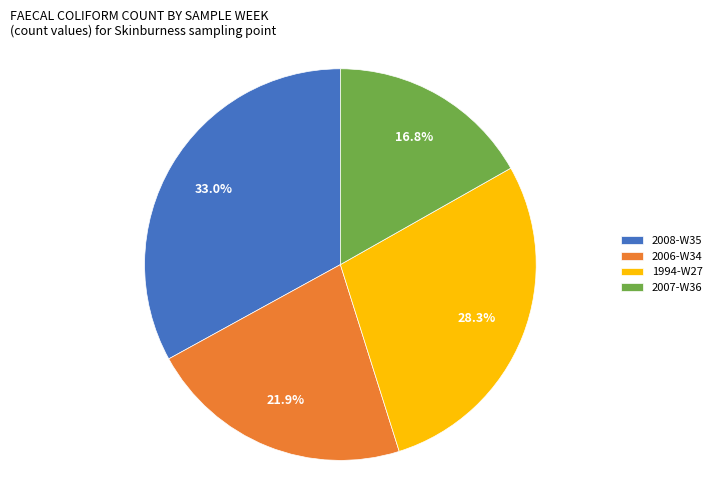

To the nearest percent, what is the difference between the largest and smallest slice percentages?

16%